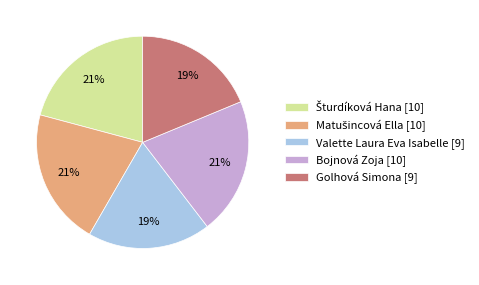

Is Golhová Simona the majority of the pie?

No